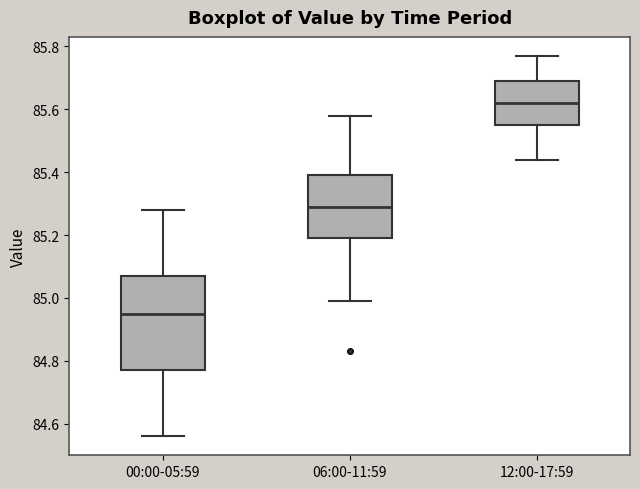

Which box's median line is the lowest?

00:00-05:59